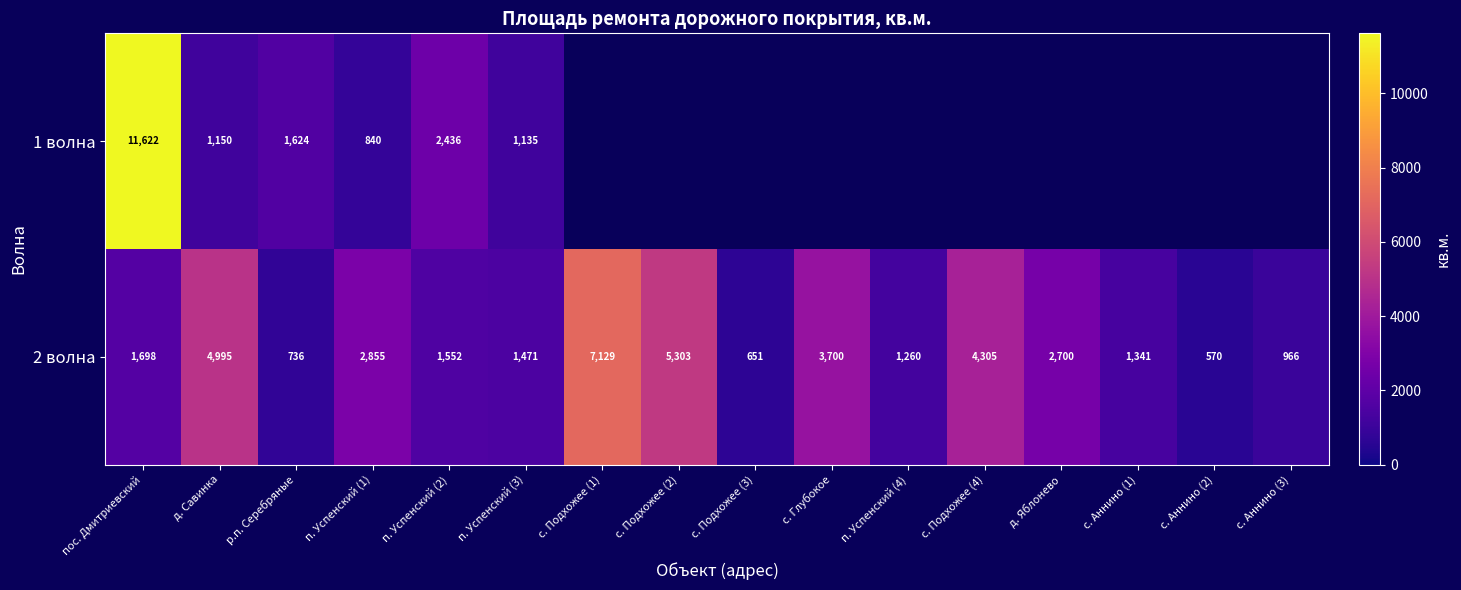

Rank the categories by 2 волна value from highest to lowest.

с. Подхожее (1), с. Подхожее (2), д. Савинка, с. Подхожее (4), с. Глубокое, п. Успенский (1), д. Яблонево, пос. Дмитриевский, п. Успенский (2), п. Успенский (3), с. Аннино (1), п. Успенский (4), с. Аннино (3), р.п. Серебряные, с. Подхожее (3), с. Аннино (2)